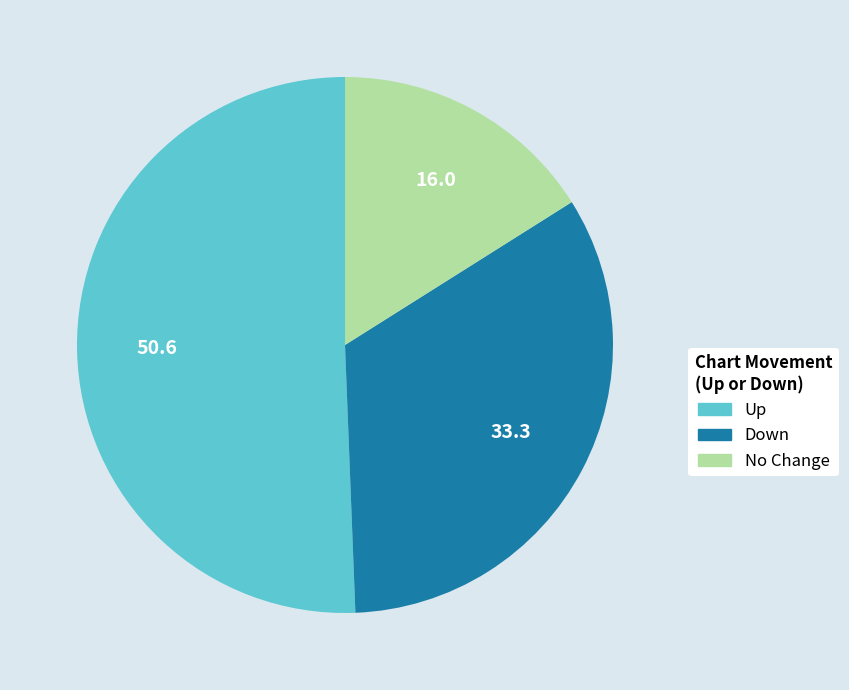

Count the number of slices in the pie.

3